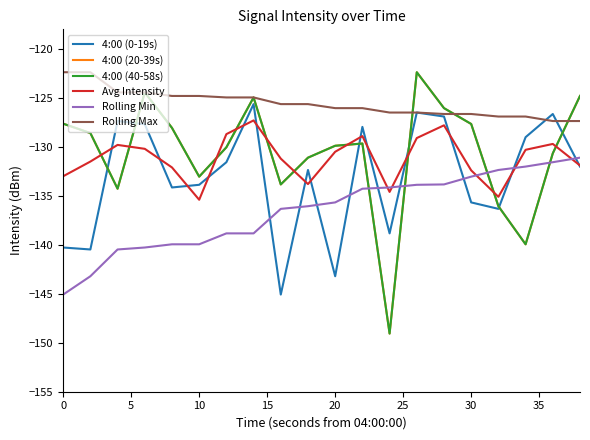

Does the chart display data point markers on the line(s)?

No